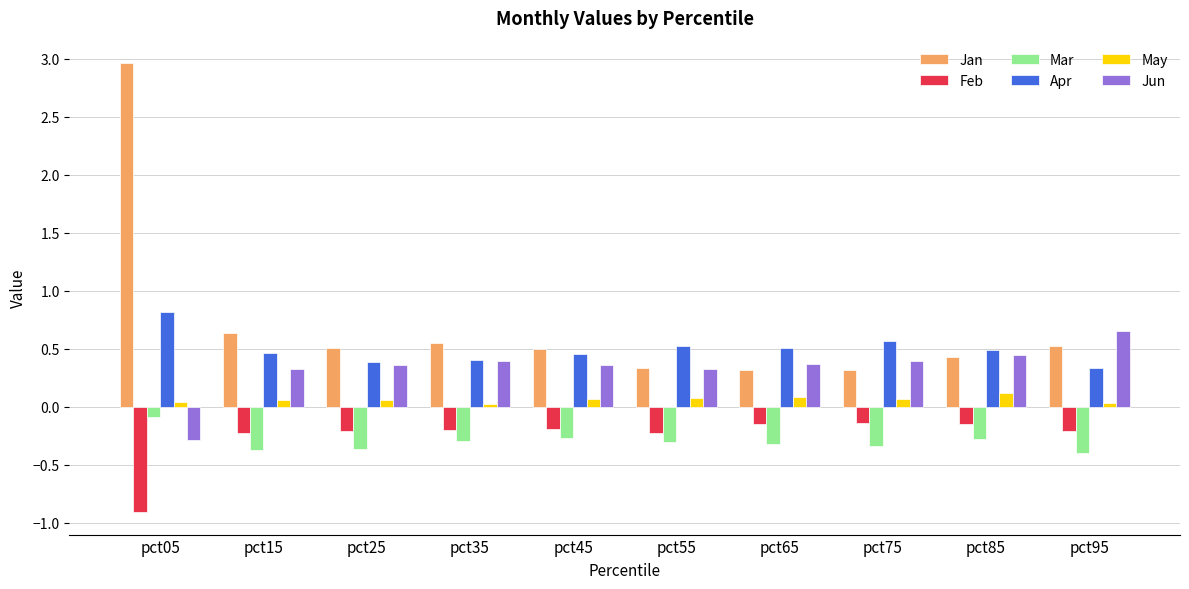

Which series has the largest range (max minus min)?

Jan